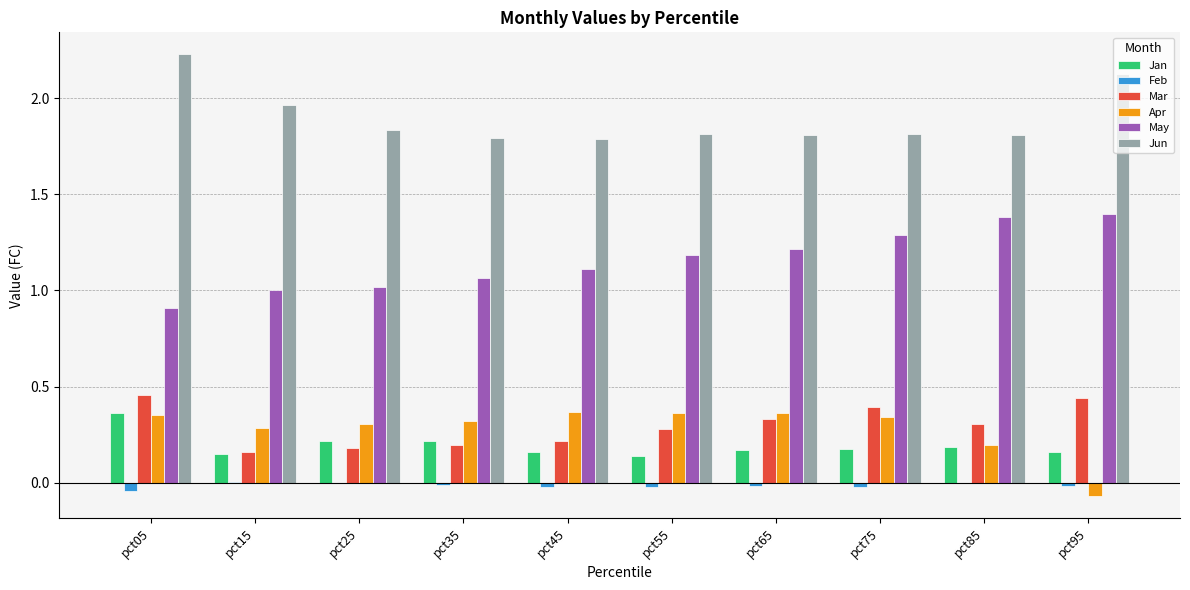

Is the value of Feb at pct75 greater than the value of May at pct55?

No